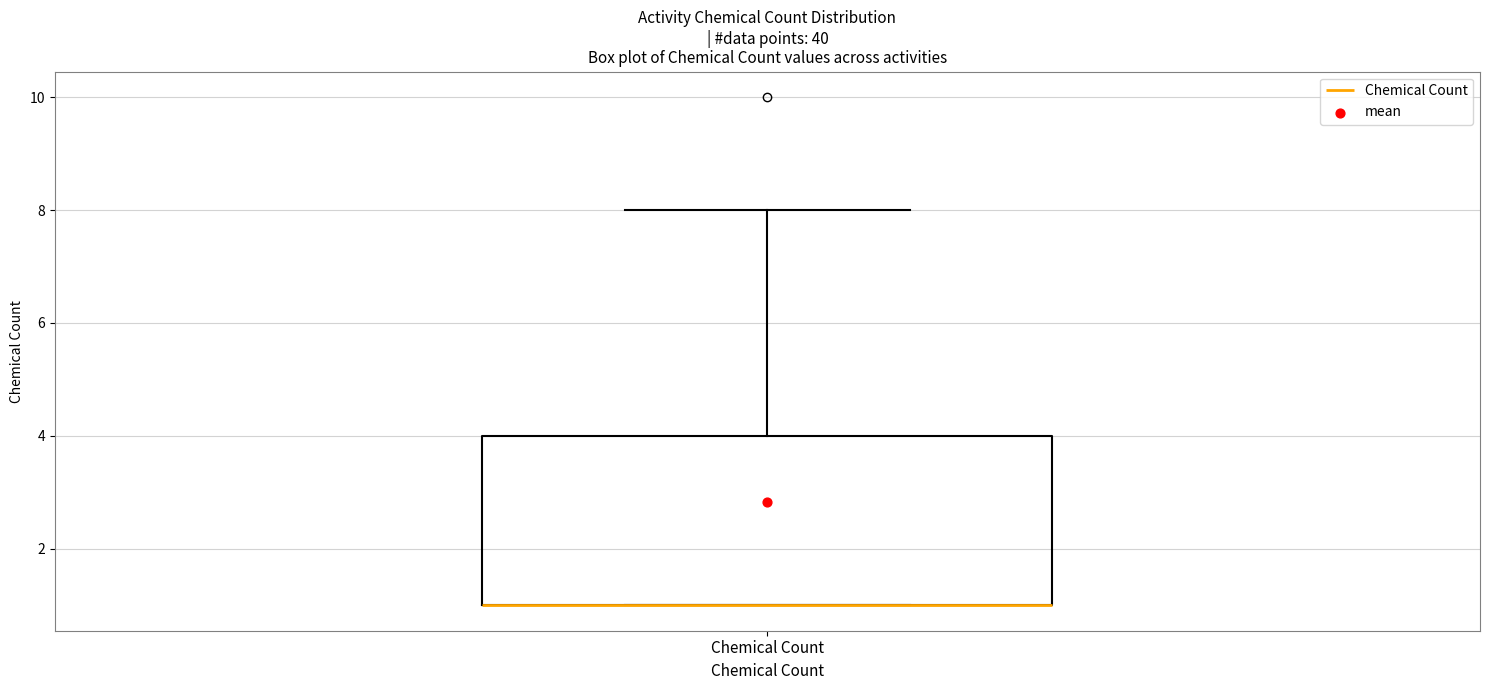

Transcribe this box plot: give where the median line is, the range the box spans, and where the two whiskers end, as read against the y-axis. The values are not printed on the chart, so give them approximately, as read against the axis.

median 1 (drawn on the box's lower edge), box 1 to 4, whiskers 1 to 8